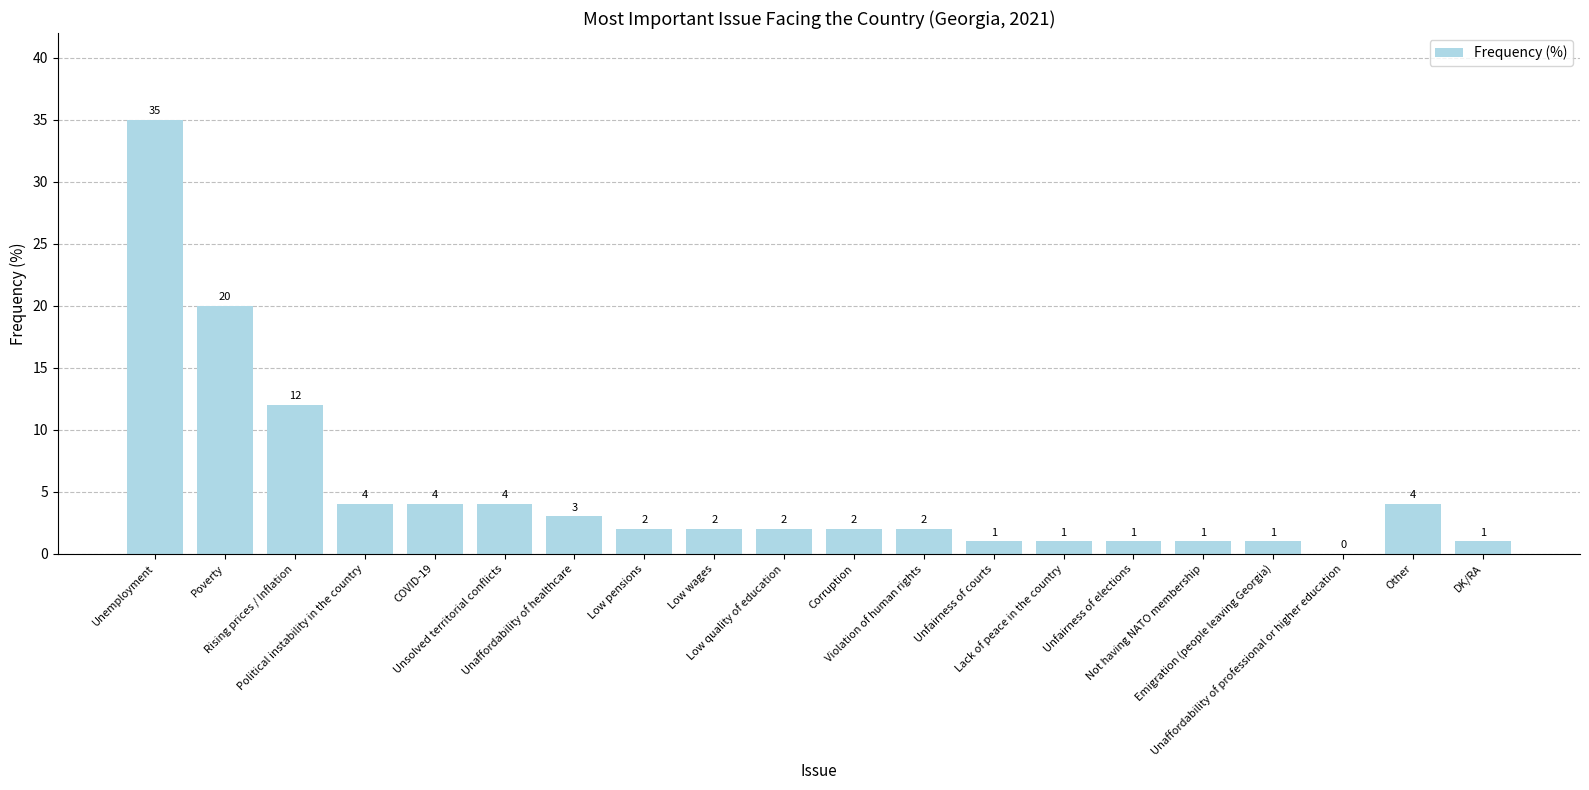

What is the greatest value displayed?

35